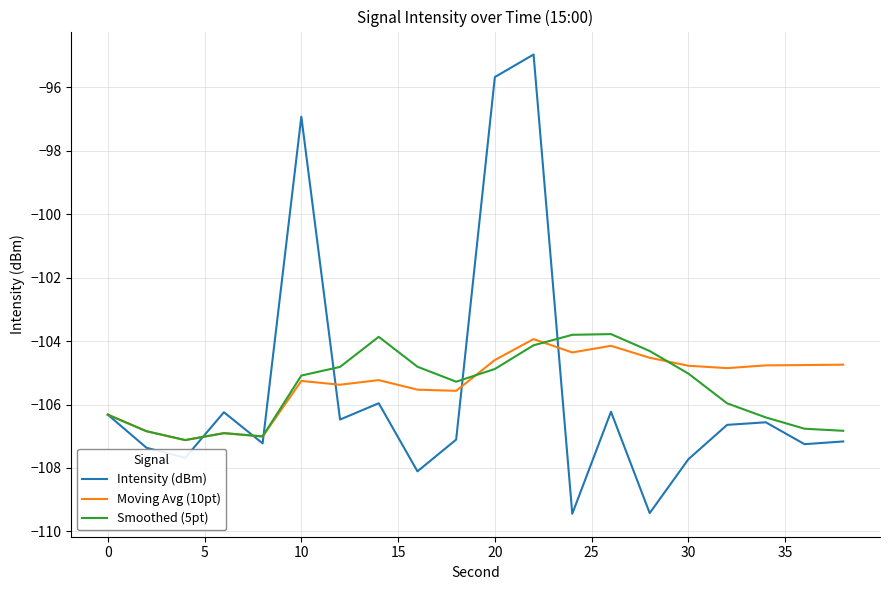

Which series has the widest spread of values?

Intensity (dBm)